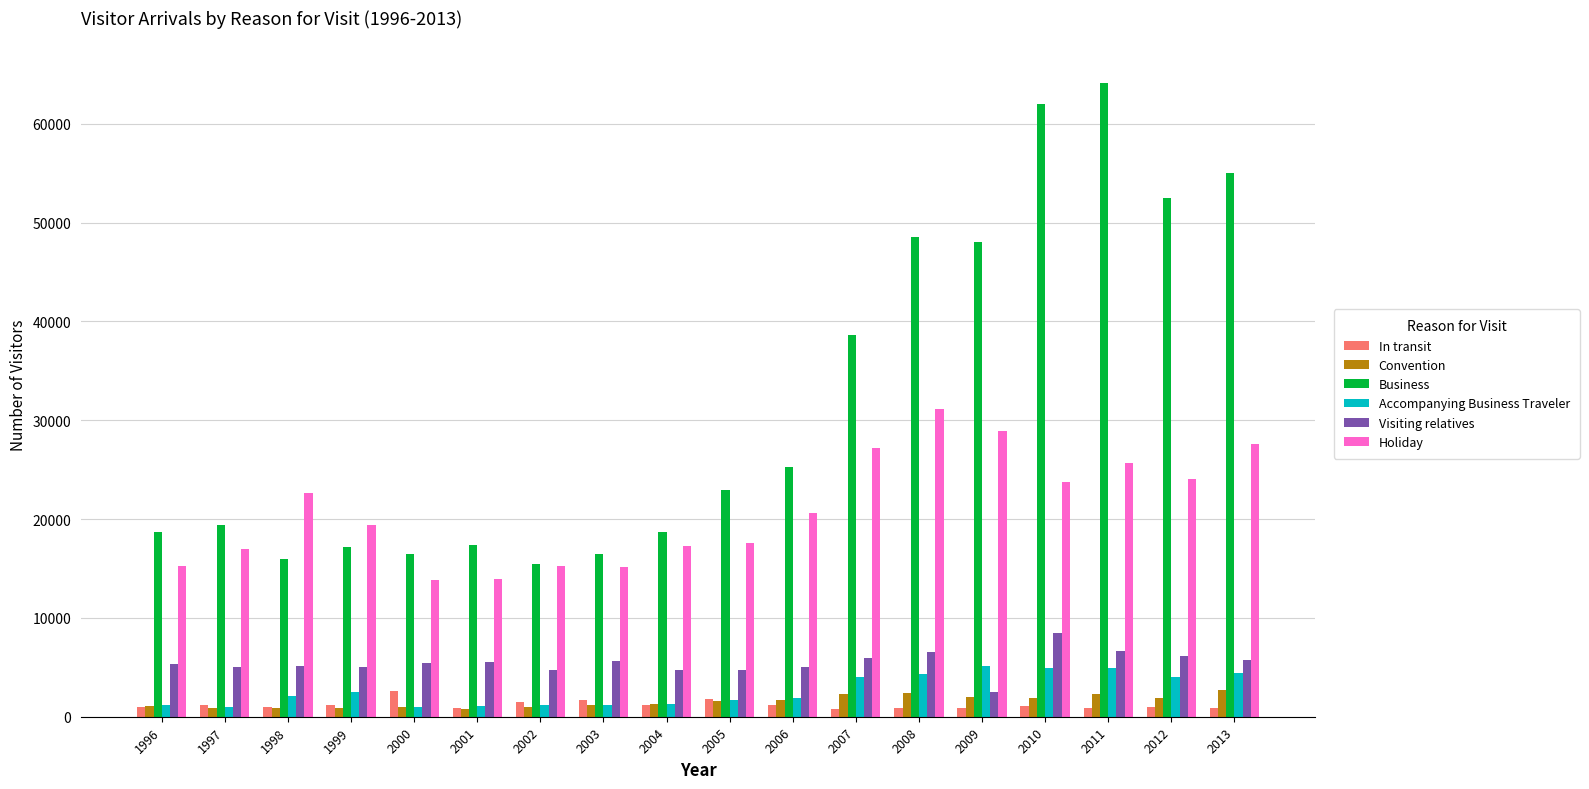

What are all the series names shown in the legend?

In transit, Convention, Business, Accompanying Business Traveler, Visiting relatives, Holiday